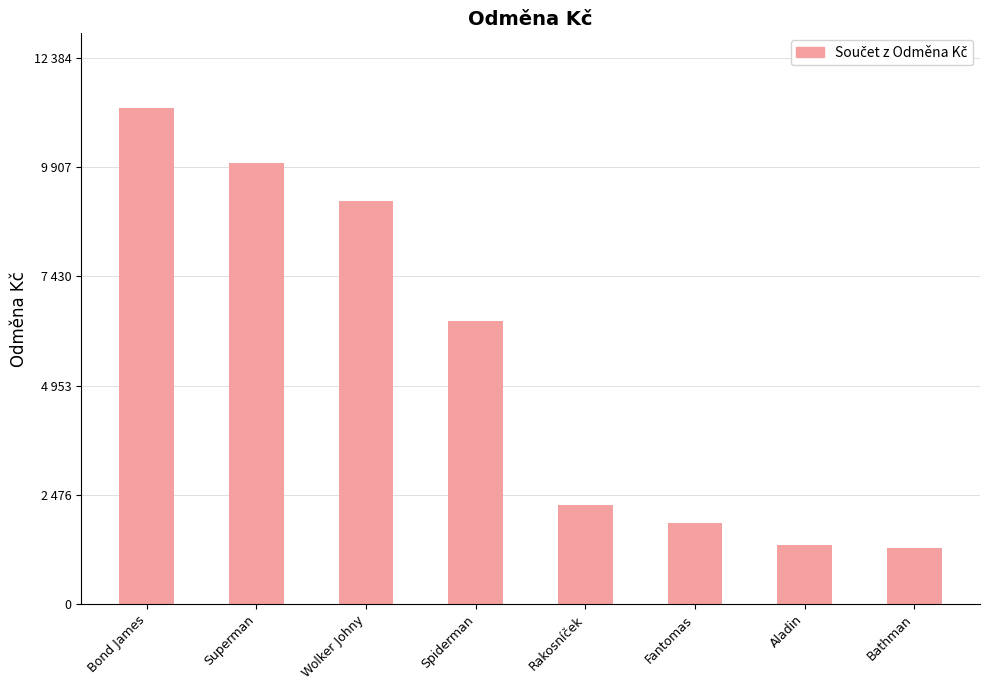

What is the value of the 2nd bar from the left?

10014.7